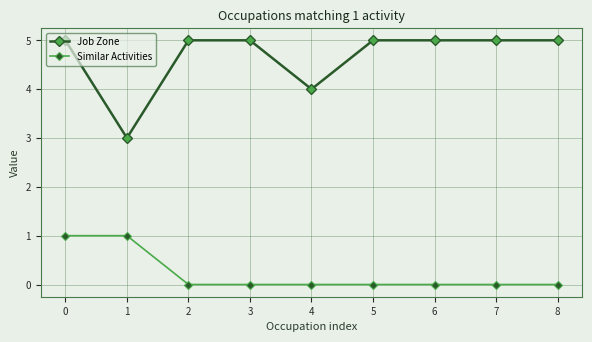

Which series has the widest spread of values?

Job Zone